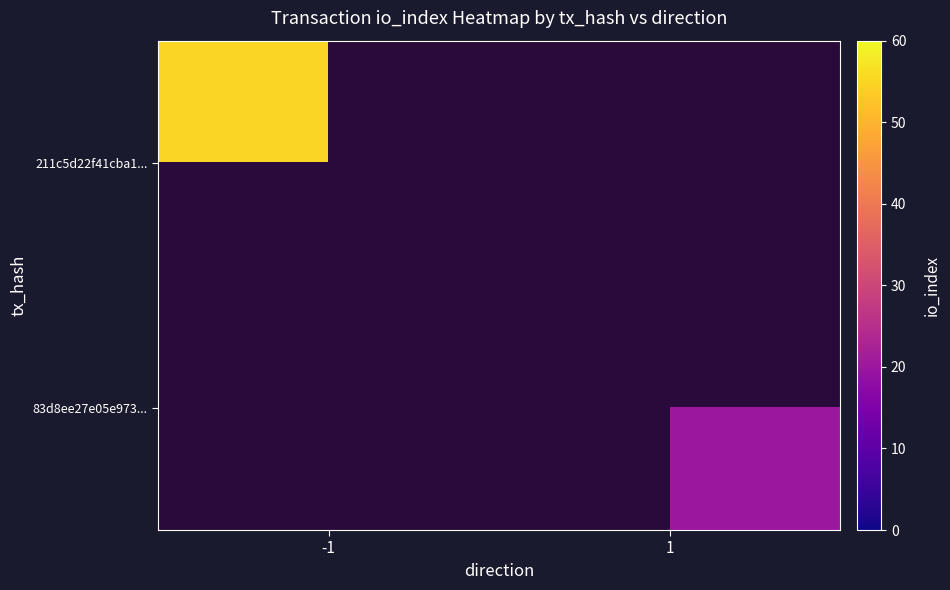

Is it true that 211c5d22f41cba1... equals 55.0 at -1?

True